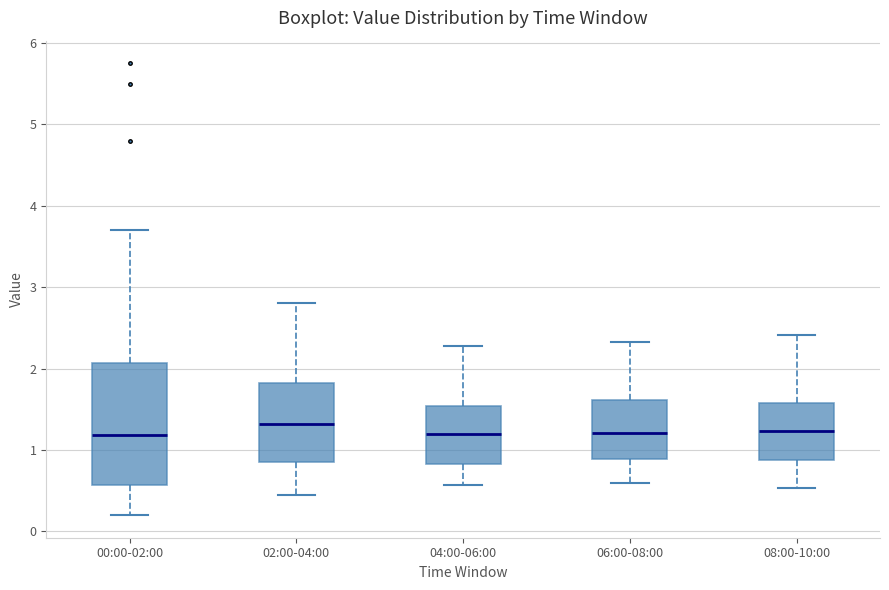

Reading left to right, transcribe this box plot: for each box, give where its median line is, the range the box spans, and where its two whiskers end, as read against the y-axis. The values are not printed on the chart, so give them approximately, as read against the axis.

00:00-02:00: median 1.2, box 0.6 to 2.1, whiskers 0.2 to 3.7
02:00-04:00: median 1.3, box 0.9 to 1.8, whiskers 0.5 to 2.8
04:00-06:00: median 1.2, box 0.8 to 1.5, whiskers 0.6 to 2.3
06:00-08:00: median 1.2, box 0.9 to 1.6, whiskers 0.6 to 2.3
08:00-10:00: median 1.2, box 0.9 to 1.6, whiskers 0.5 to 2.4